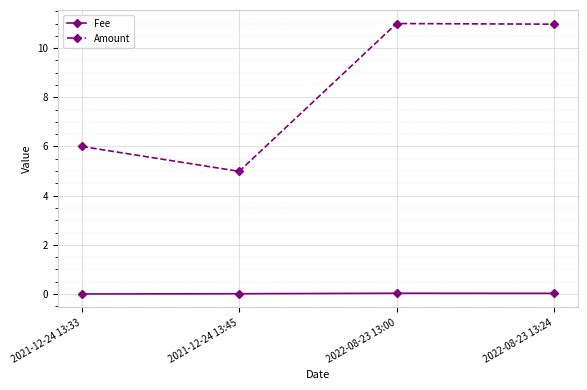

True or false: Amount has a value of 6.8 at 2022-08-23 13:24.

False